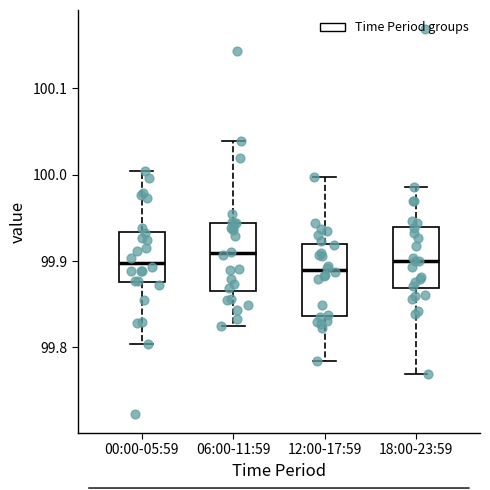

Where does the median line of the box for 18:00-23:59 sit on the y-axis? The values are not printed on the chart, so give them approximately, as read against the axis.

99.90